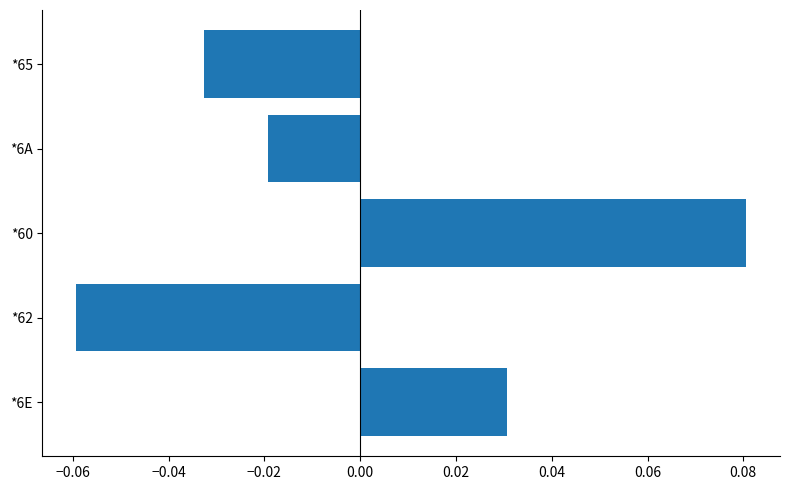

At which label is the value closest to 0?

*6A